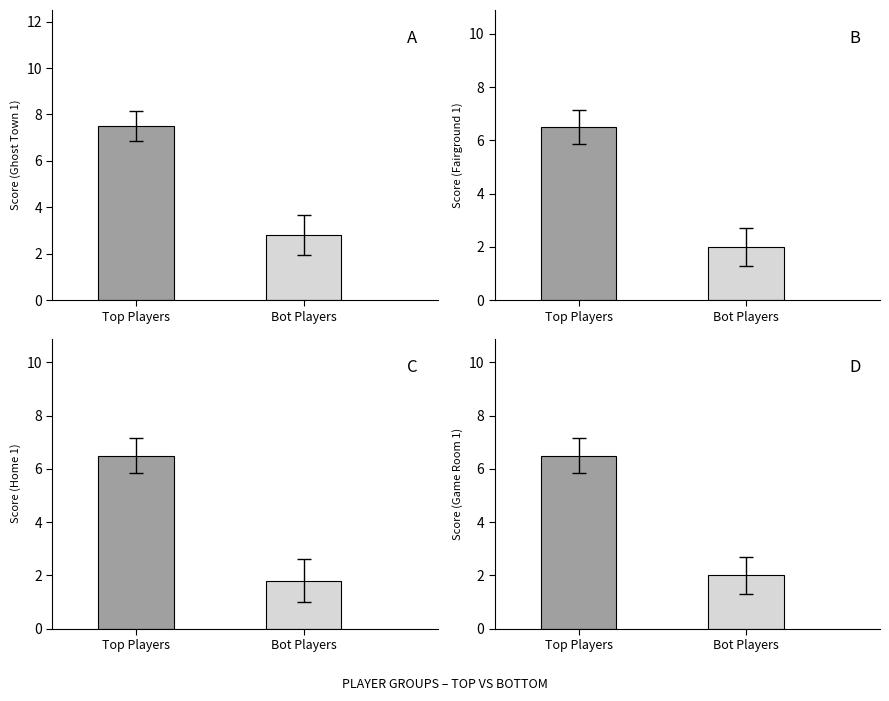

Which series has the widest spread of values?

Ghost Town 1